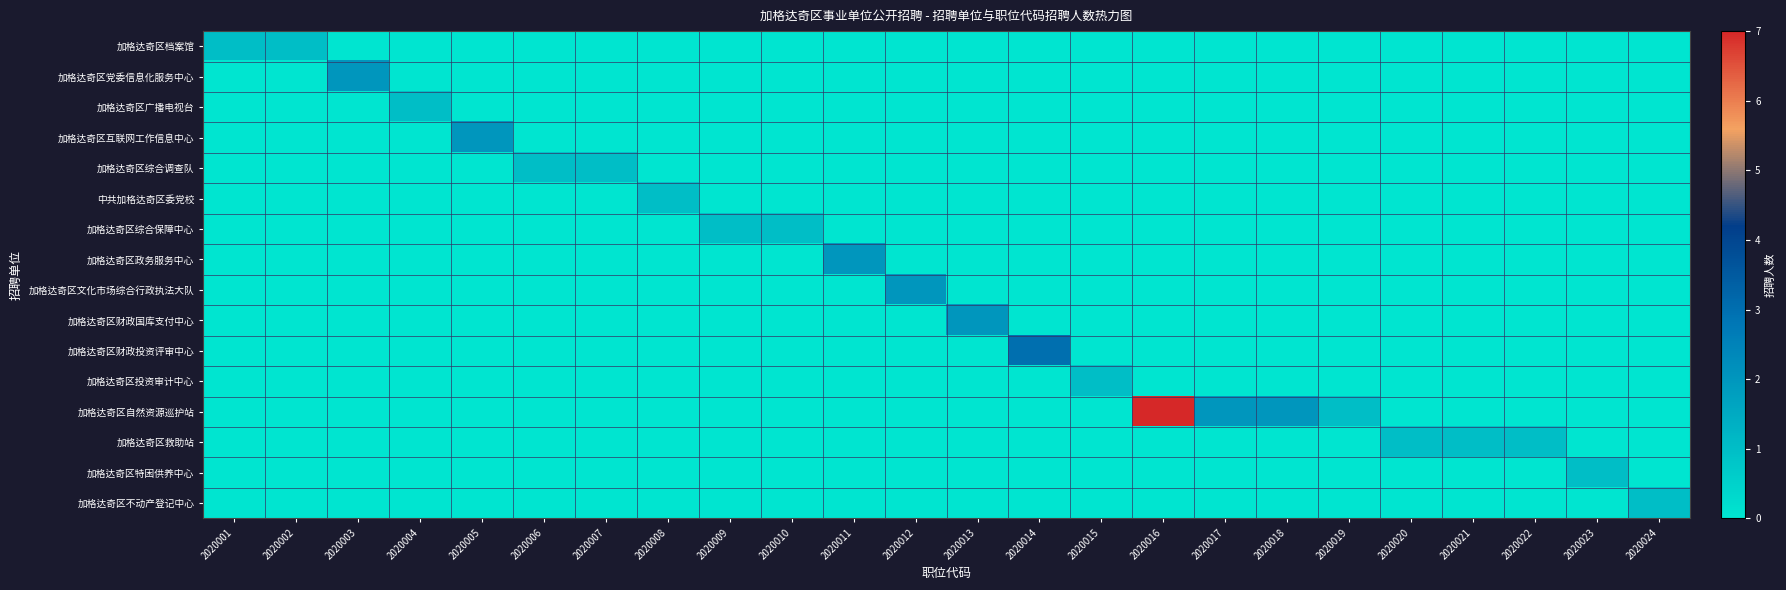

At which category is the sum across all series the highest?

2020016